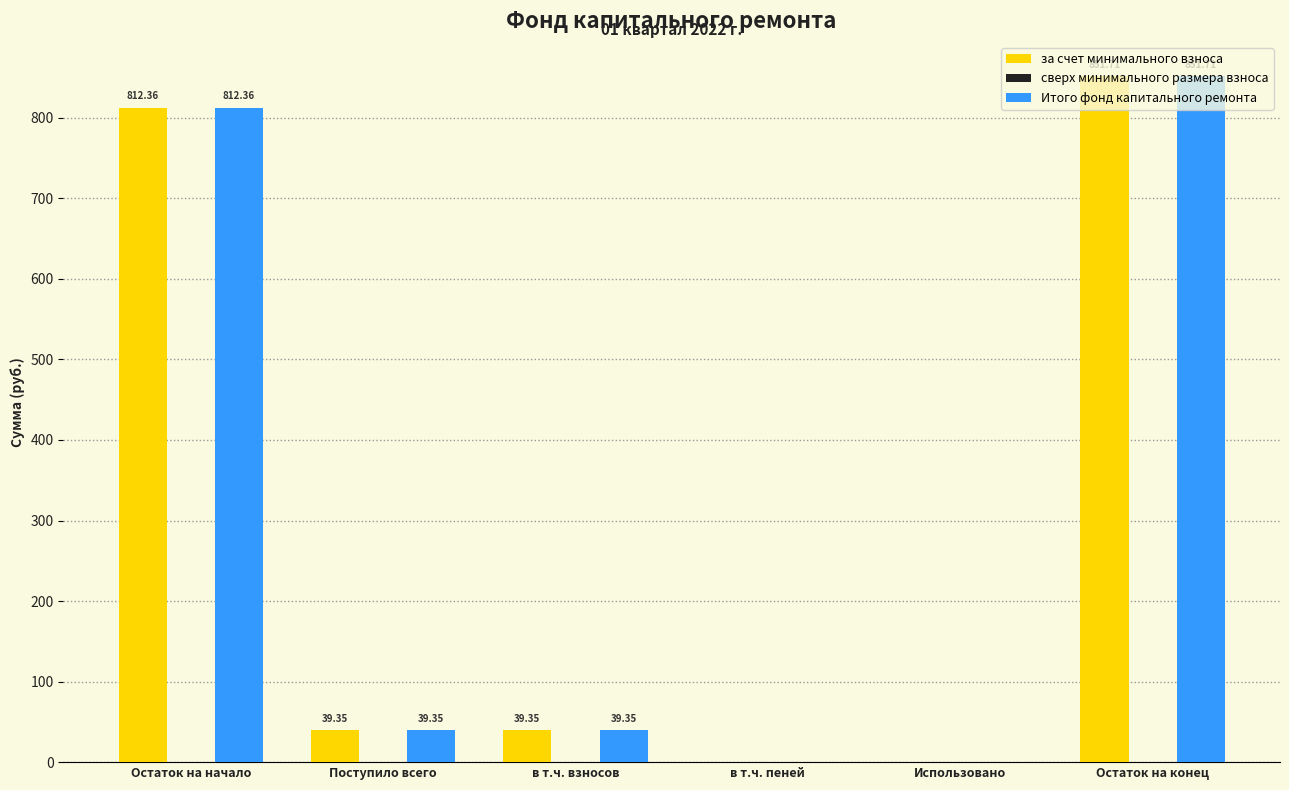

Is the value of Итого фонд капитального ремонта at в т.ч. пеней greater than the value of за счет минимального взноса at Поступило всего?

No